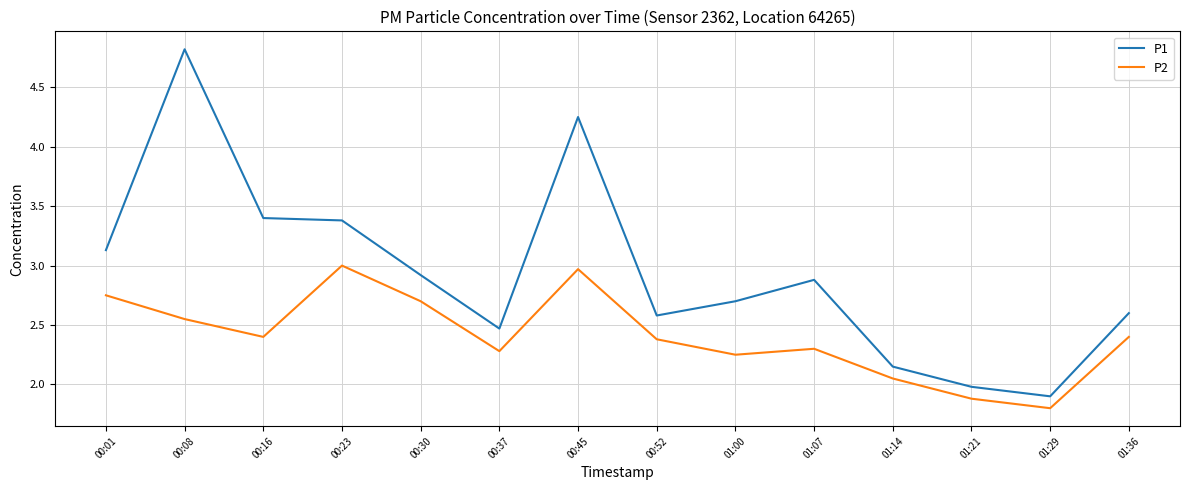

True or false: P1 and P2 intersect in this chart.

False